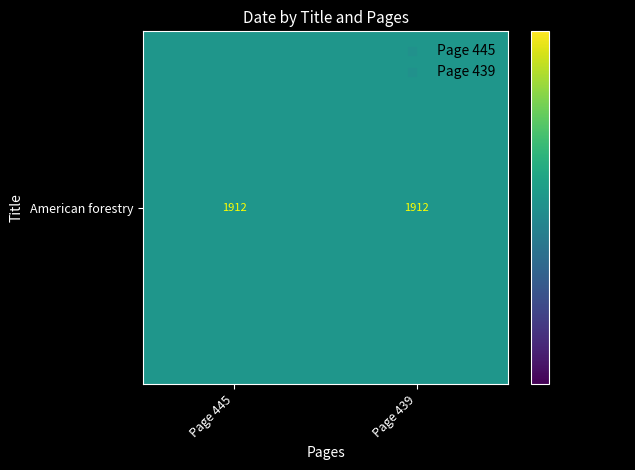

Rank the series by their average value, from lowest to highest.

Date values, American forestry